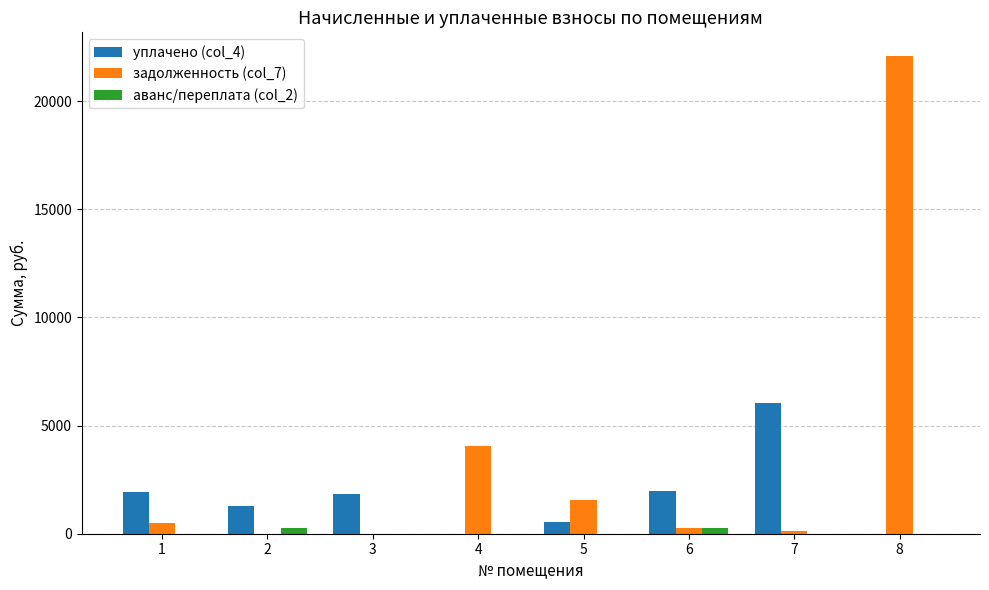

Is it true that аванс/переплата (col_2) equals 0.0 at 3?

True